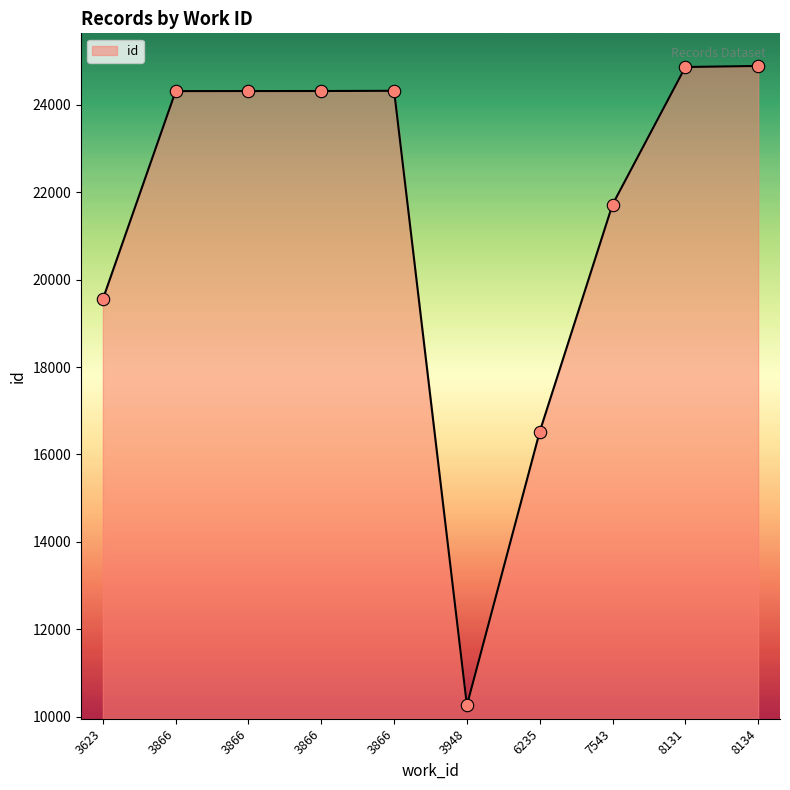

Does the chart have visible grid lines?

No